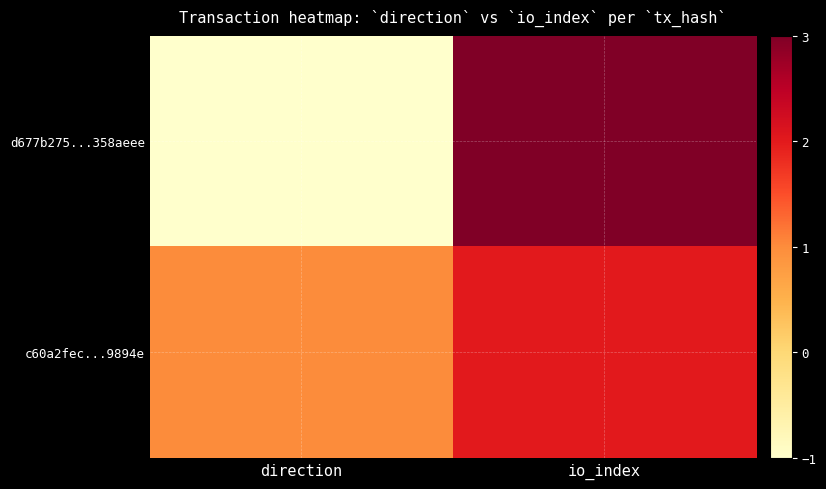

Between direction and io_index, which series saw the biggest shift?

d677b275...358aeee